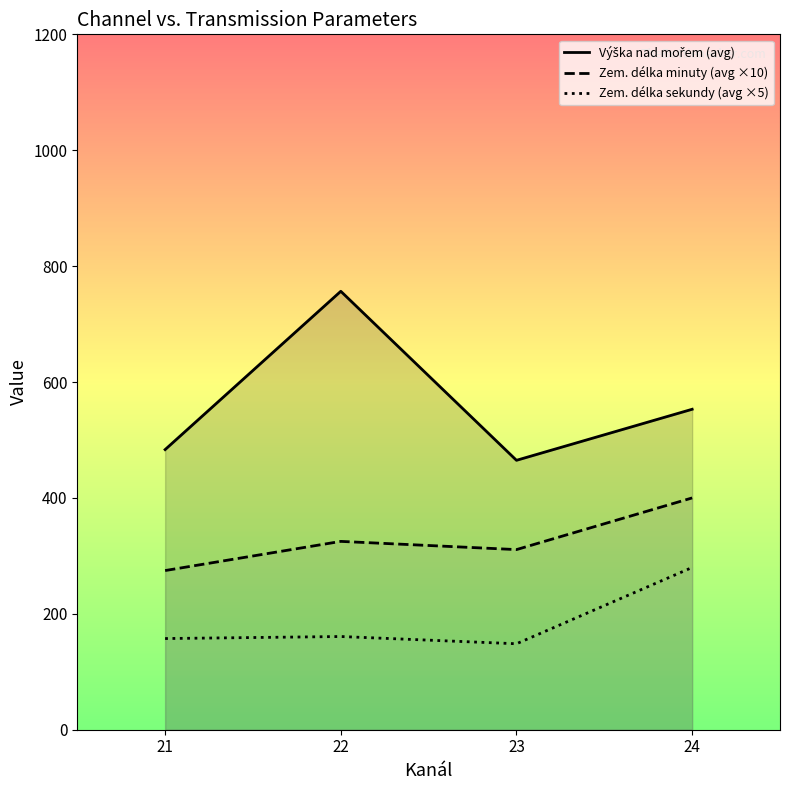

Where does the Zem. délka minuty (avg ×10) series first go above 325?

24